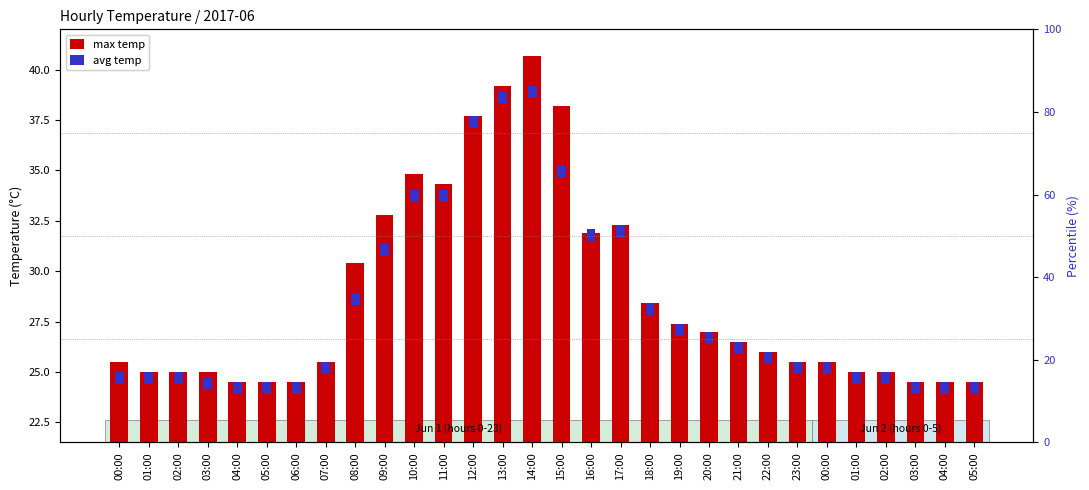

At which category is the sum across all series the highest?

14:00